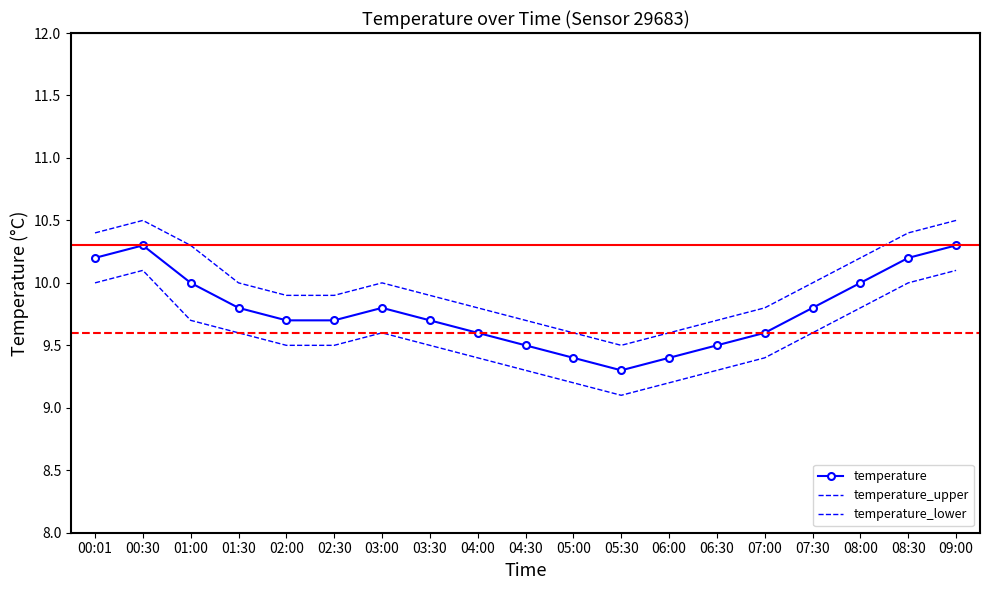

At which category does temperature reach its first local peak?

00:30